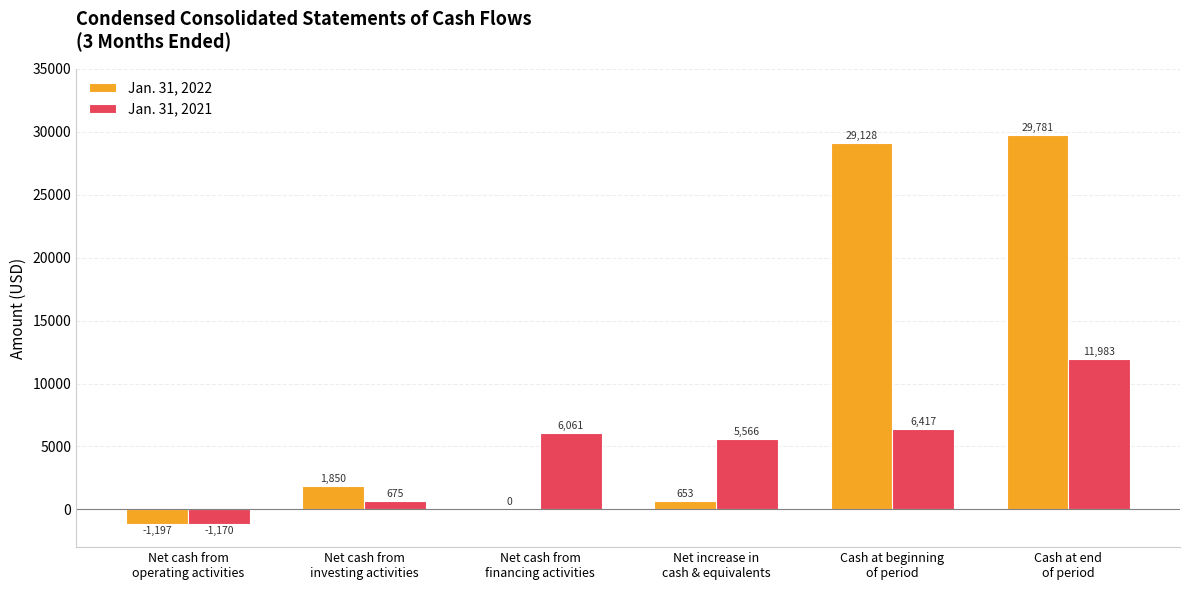

Reading left to right, transcribe all the data shown in this chart.

Jan. 31, 2022: Net cash from
operating activities=-1197	Net cash from
investing activities=1850	Net cash from
financing activities=0	Net increase in
cash & equivalents=653	Cash at beginning
of period=29128	Cash at end
of period=29781
Jan. 31, 2021: Net cash from
operating activities=-1170	Net cash from
investing activities=675	Net cash from
financing activities=6061	Net increase in
cash & equivalents=5566	Cash at beginning
of period=6417	Cash at end
of period=11983